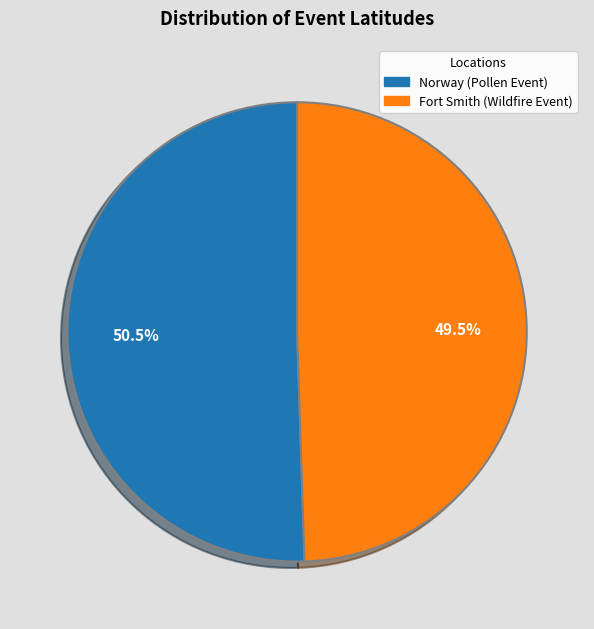

What percentage do Fort Smith (Wildfire Event) and Norway (Pollen Event) together represent?

100.0%